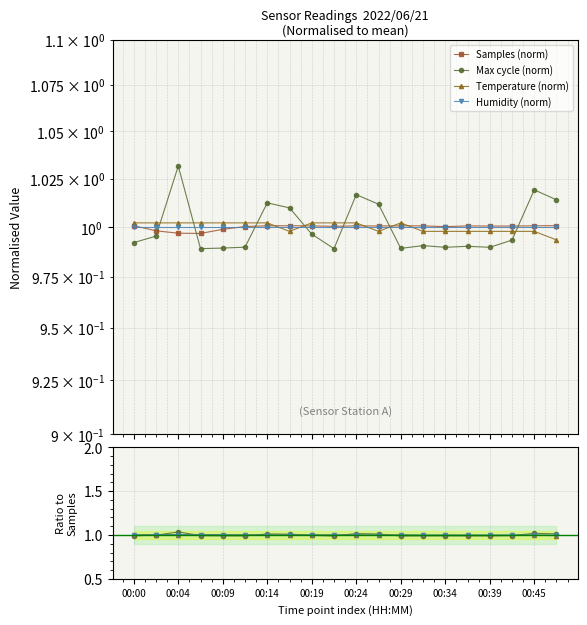

What value does the Temperature (norm) series have at 00:04?

1.0